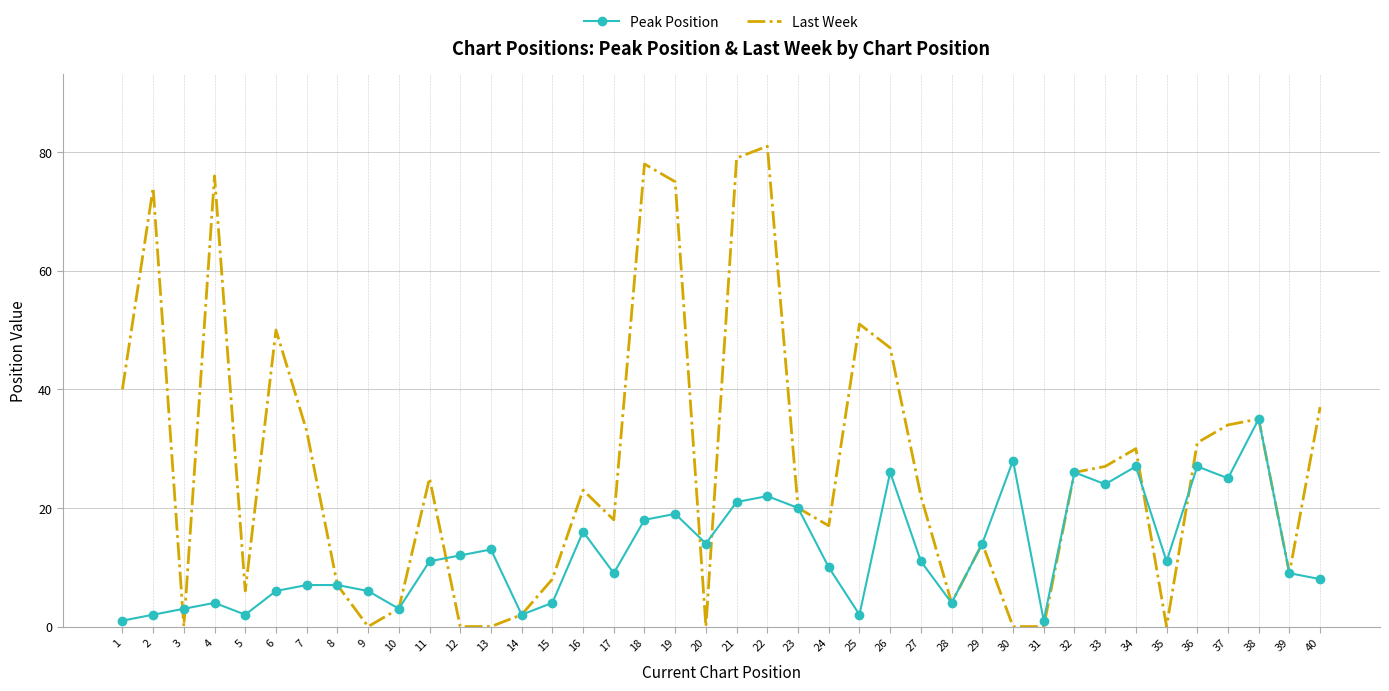

Rank the series by their average value, from lowest to highest.

Peak Position, Last Week